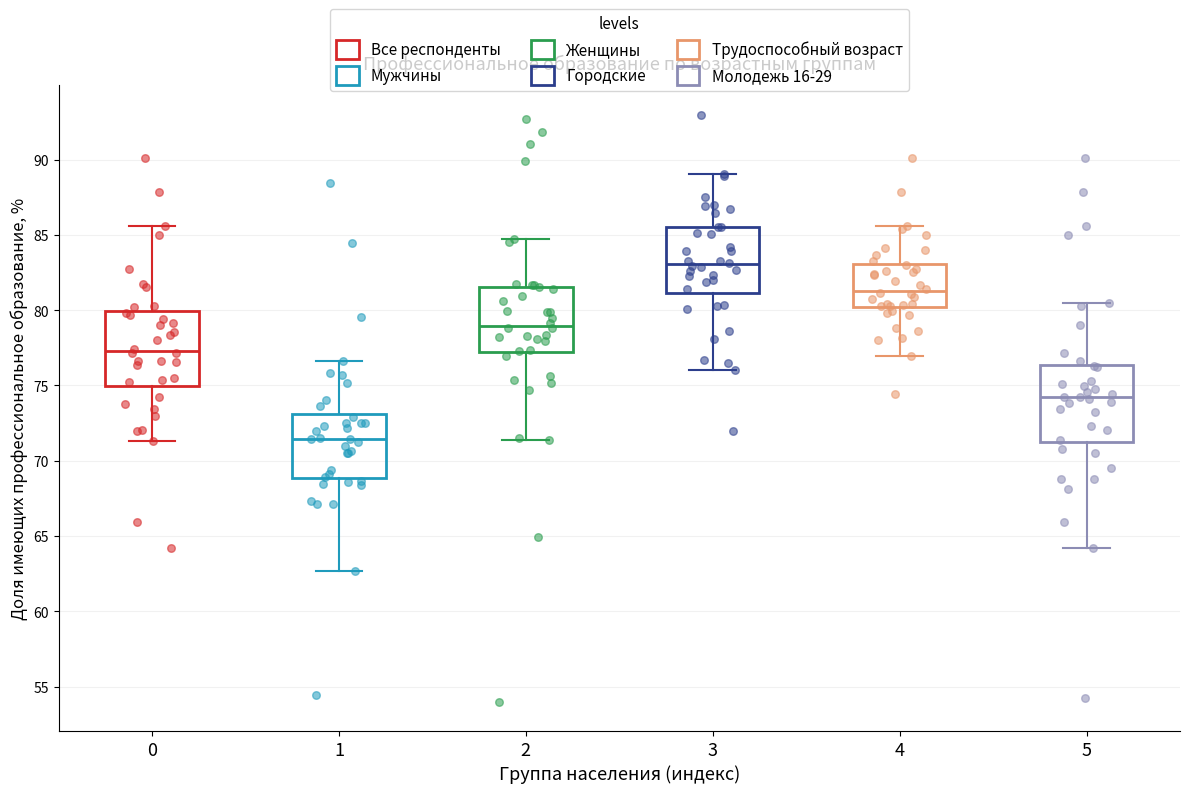

Reading left to right, transcribe this box plot: for each box, give where its median line is, the range the box spans, and where its two whiskers end, as read against the y-axis. The values are not printed on the chart, so give them approximately, as read against the axis.

0: median 77.5, box 75.0 to 80.0, whiskers 71.5 to 85.5
1: median 71.5, box 69.0 to 73.0, whiskers 62.5 to 76.5
2: median 79.0, box 77.0 to 81.5, whiskers 71.5 to 84.5
3: median 83.0, box 81.0 to 85.5, whiskers 76.0 to 89.0
4: median 81.5, box 80.0 to 83.0, whiskers 77.0 to 85.5
5: median 74.0, box 71.0 to 76.5, whiskers 64.0 to 80.5